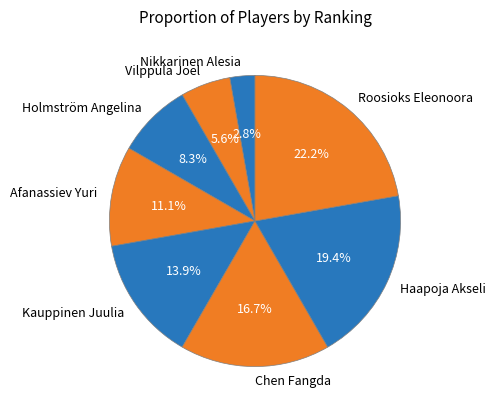

To the nearest percent, what is the difference between the Afanassiev Yuri and Roosioks Eleonoora slice percentages?

11%